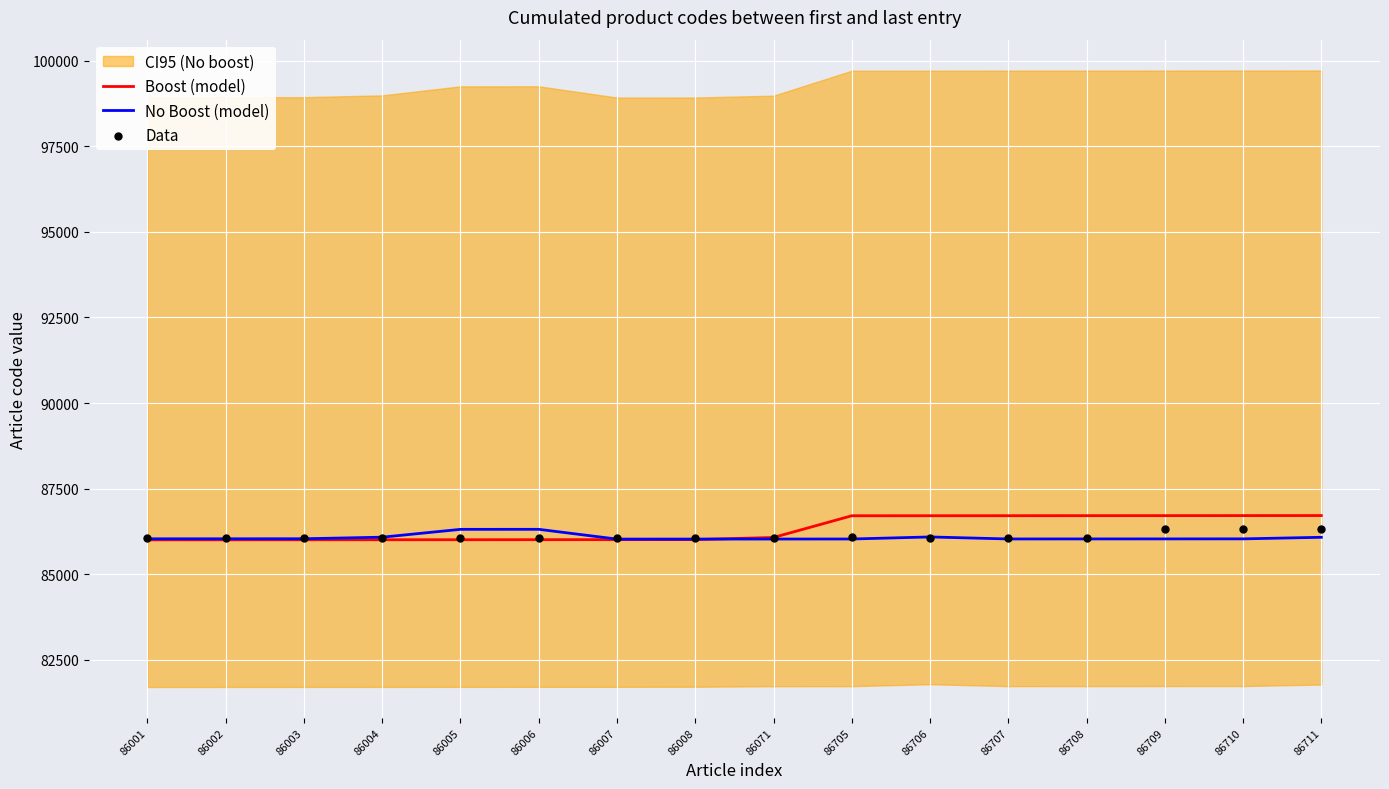

Which series reaches the minimum Y coordinate?

Boost (model)